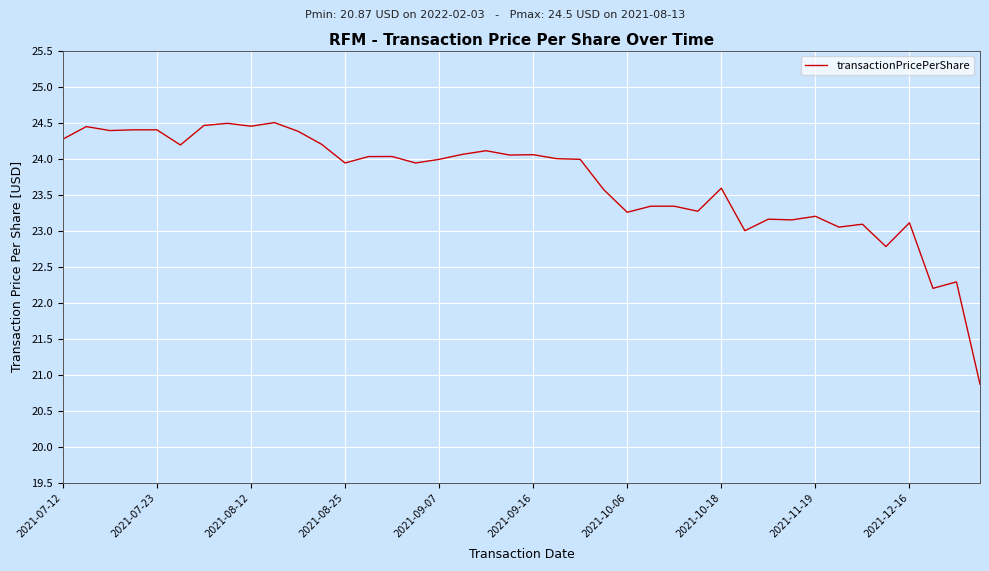

What is the smallest value displayed?

20.9